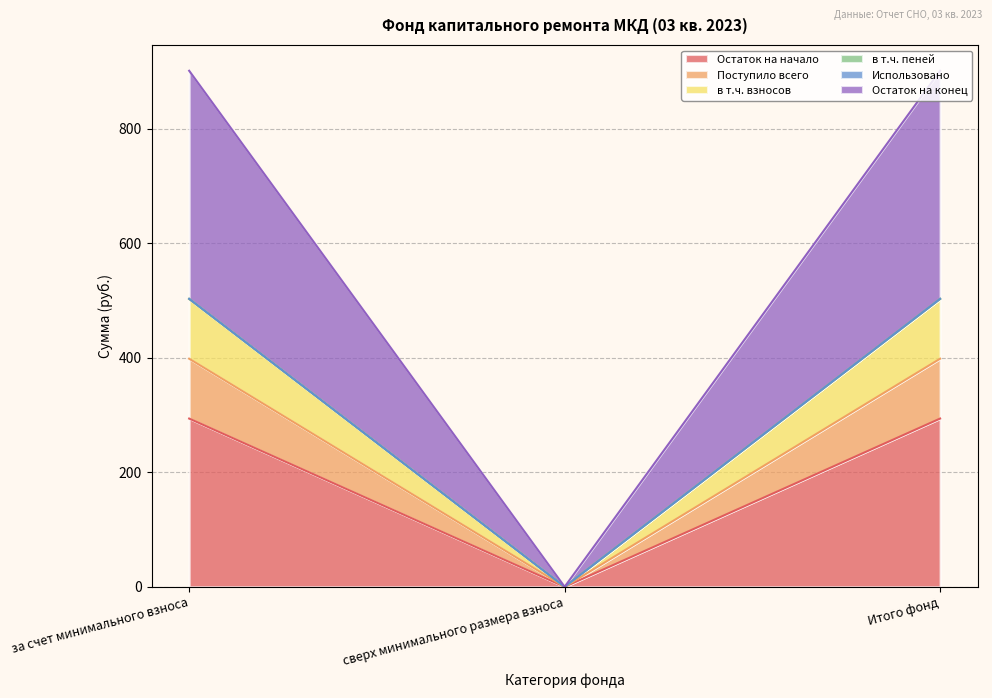

At which label does Остаток на начало reach its minimum?

сверх минимального размера взноса